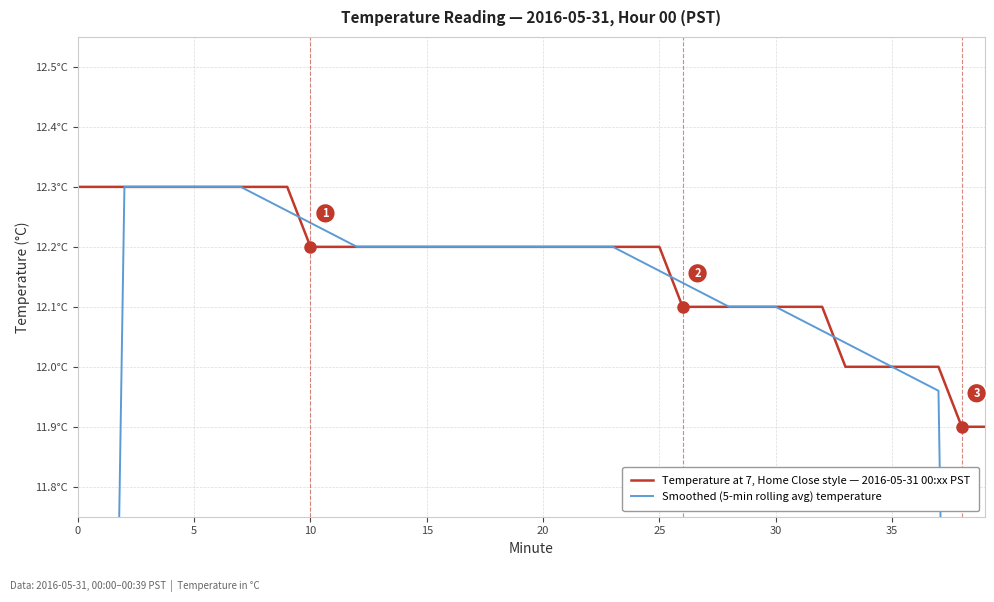

Count the number of categories in the chart.

40